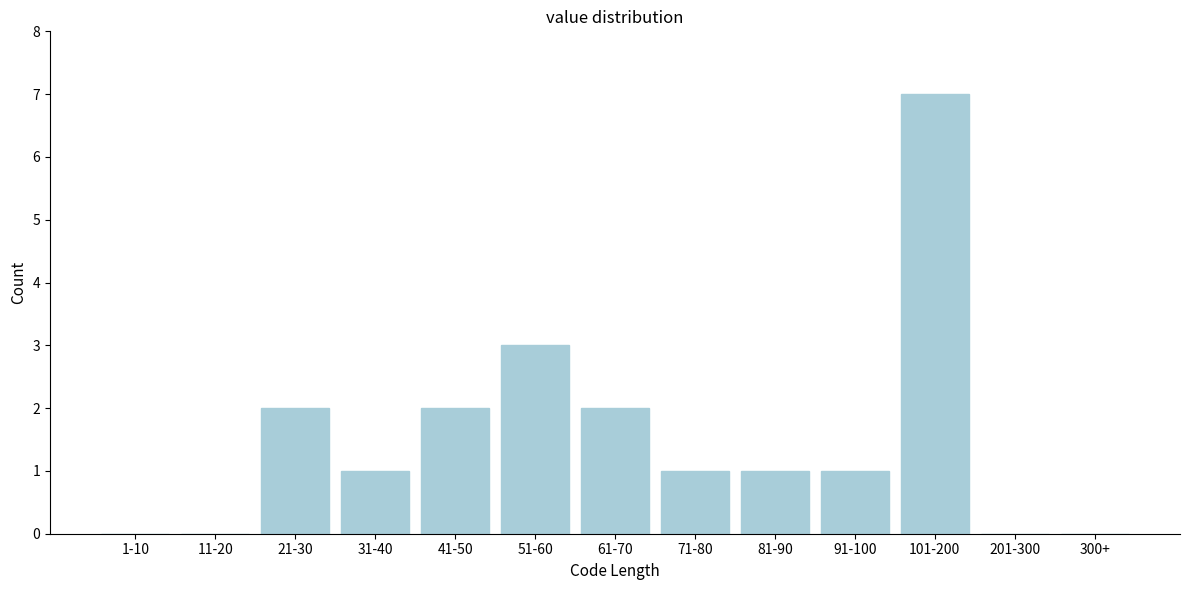

Reading left to right, what are all the values shown in this chart?

1-10=0	11-20=0	21-30=2	31-40=1	41-50=2	51-60=3	61-70=2	71-80=1	81-90=1	91-100=1	101-200=7	201-300=0	300+=0